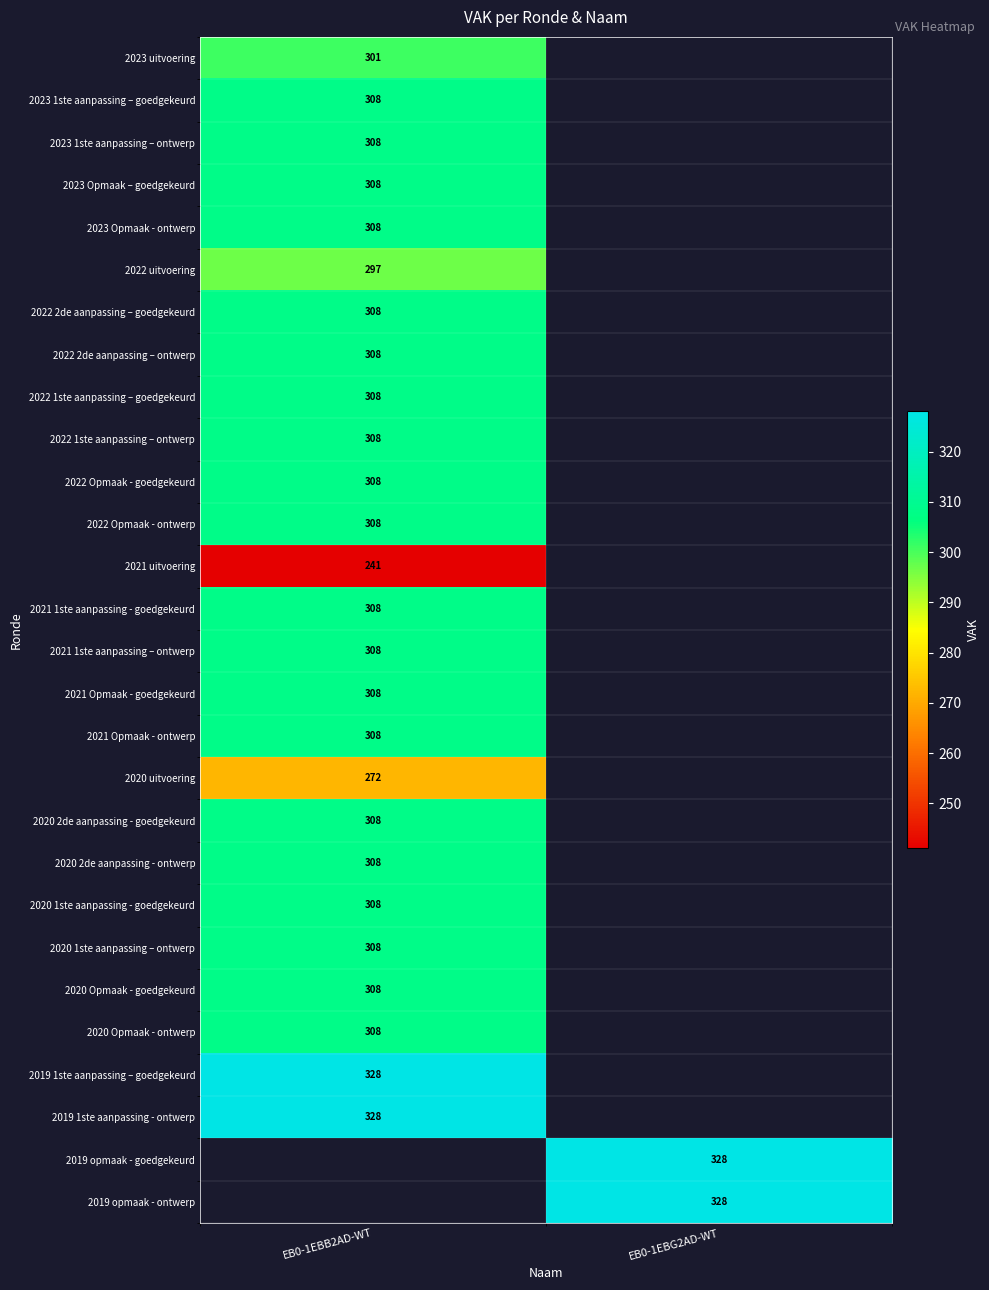

Is it true that 2021 1ste aanpassing - goedgekeurd equals 66 at EB0-1EBB2AD-WT?

False